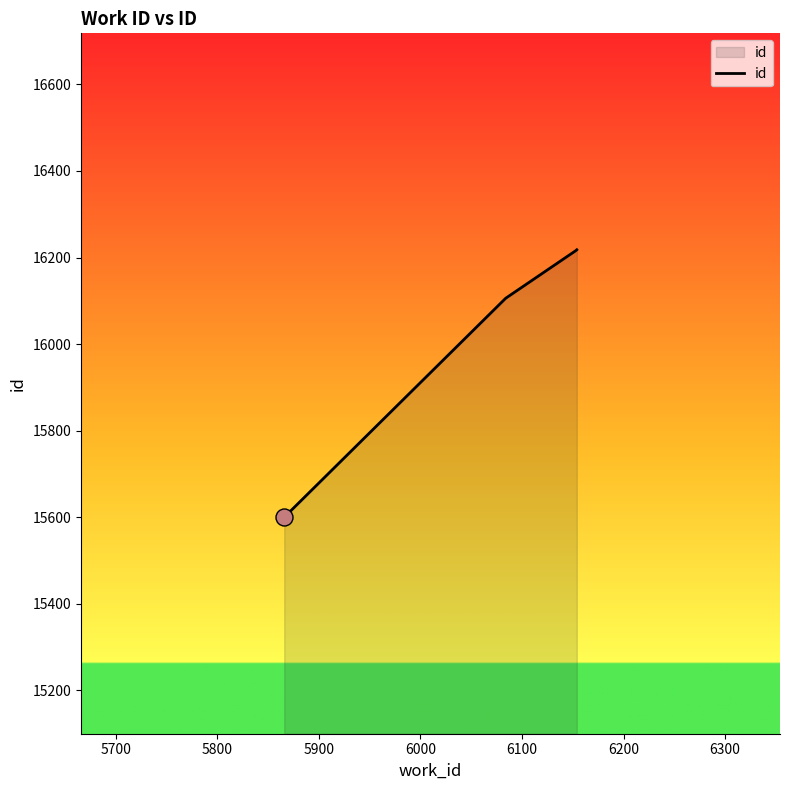

What is the maximum value shown in the chart?

16218